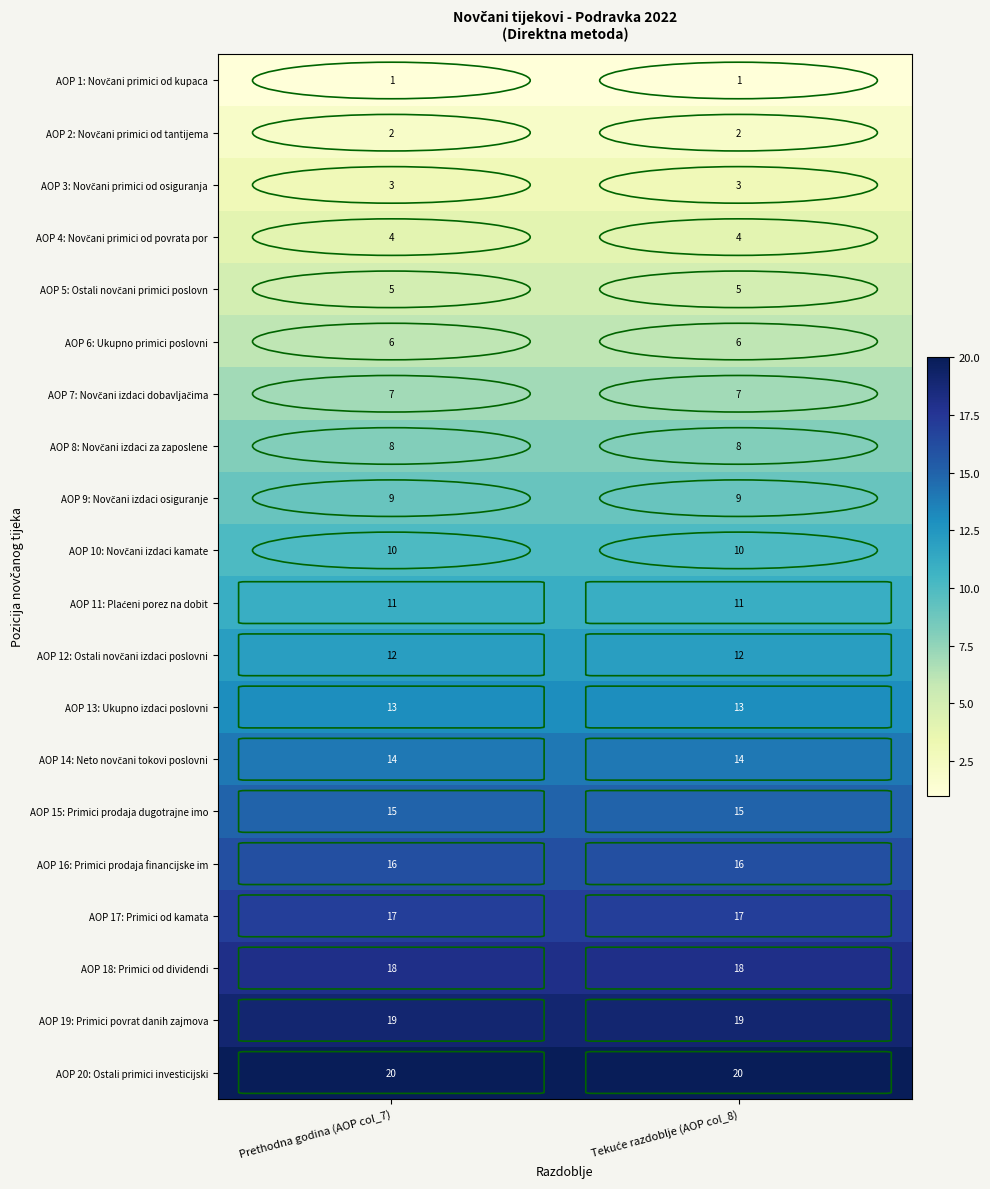

What is the difference between the highest and lowest values at Prethodna godina (AOP col_7)?

19